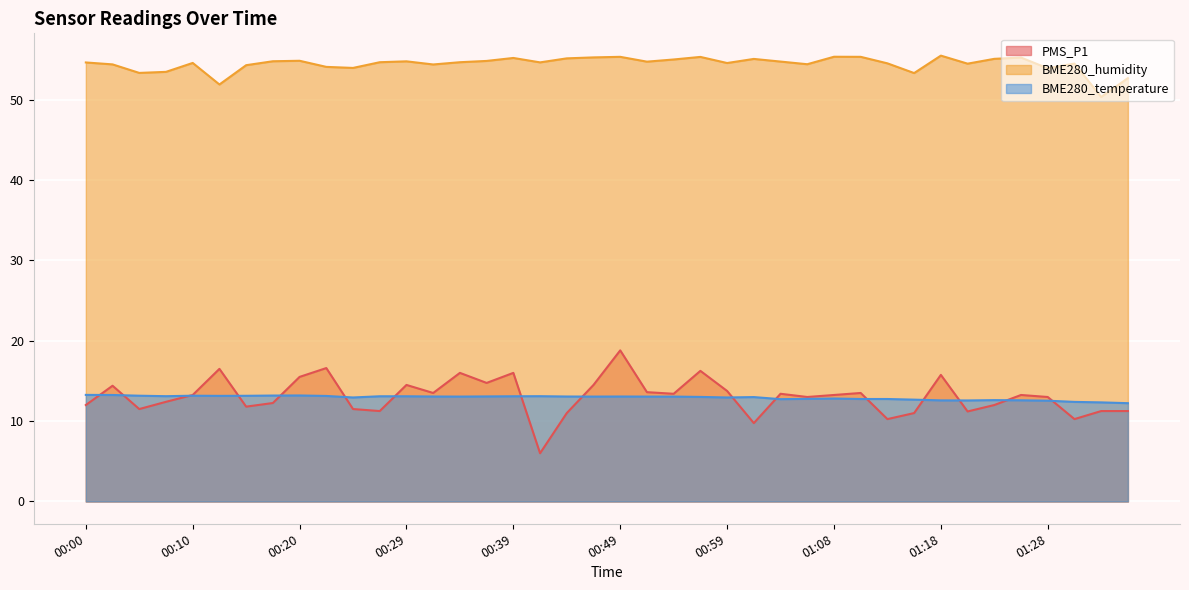

At how many categories does at least one series exceed 42?

40